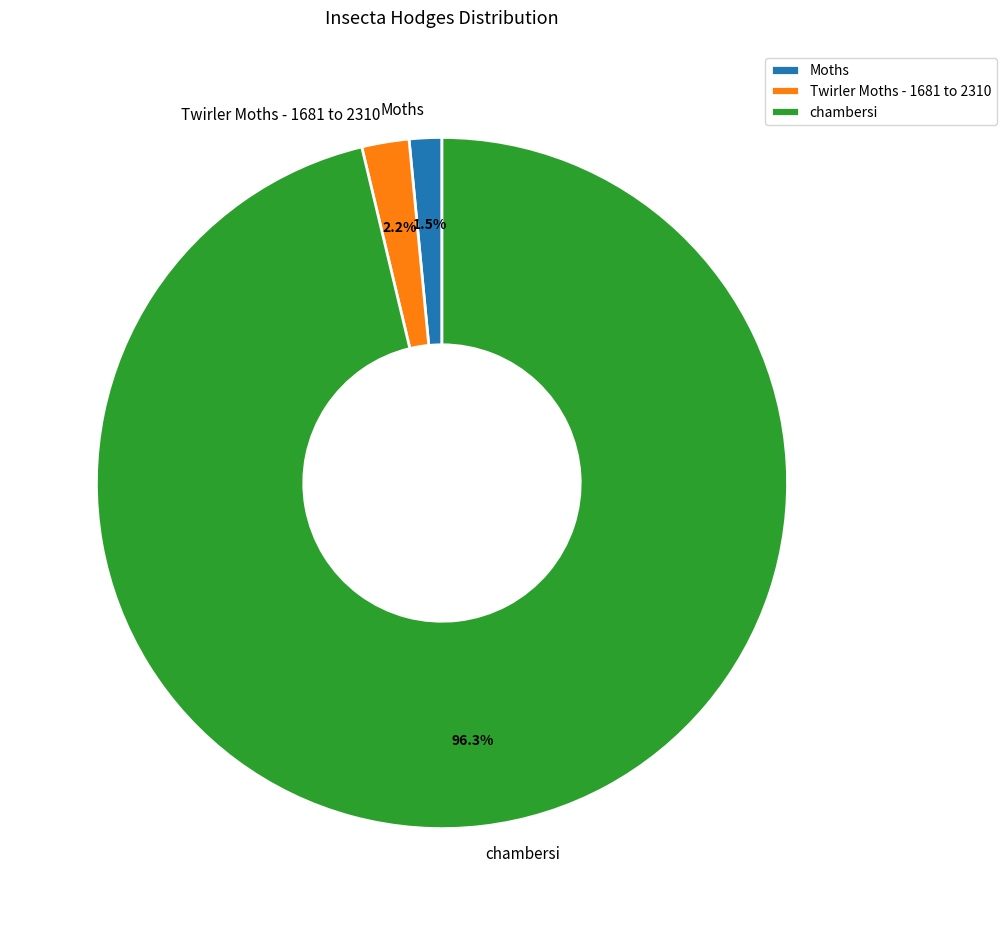

Does any single category account for the majority?

Yes